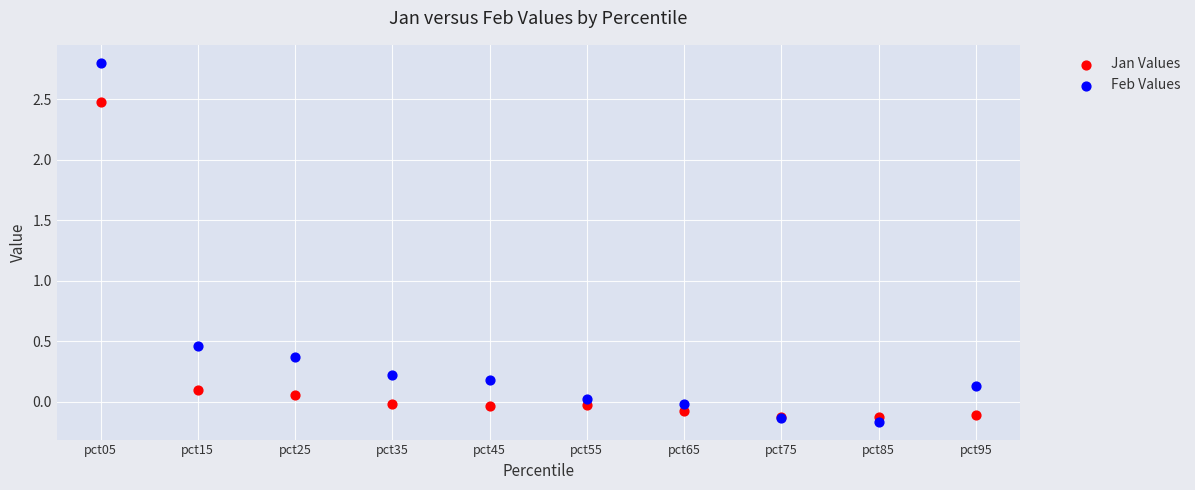

Which series has the widest spread of Y values?

Feb Values